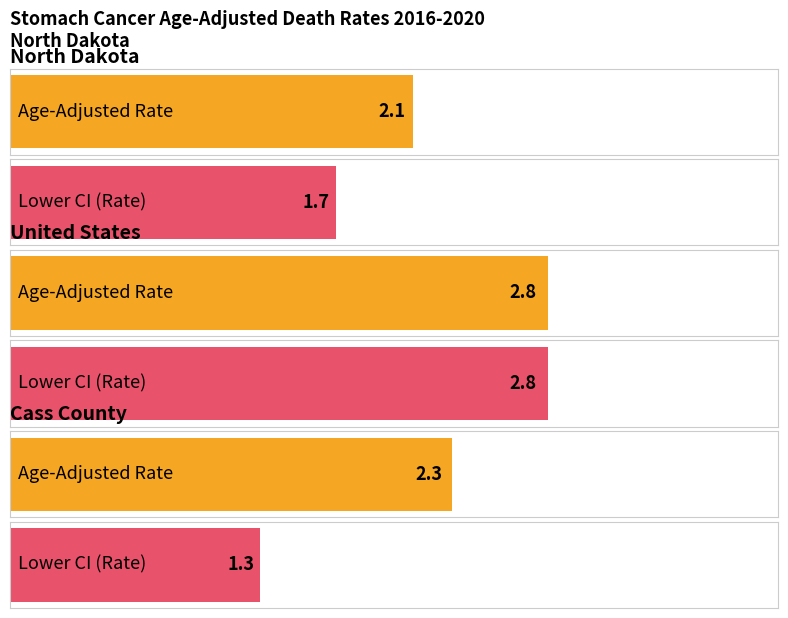

Are the bars horizontal?

Yes